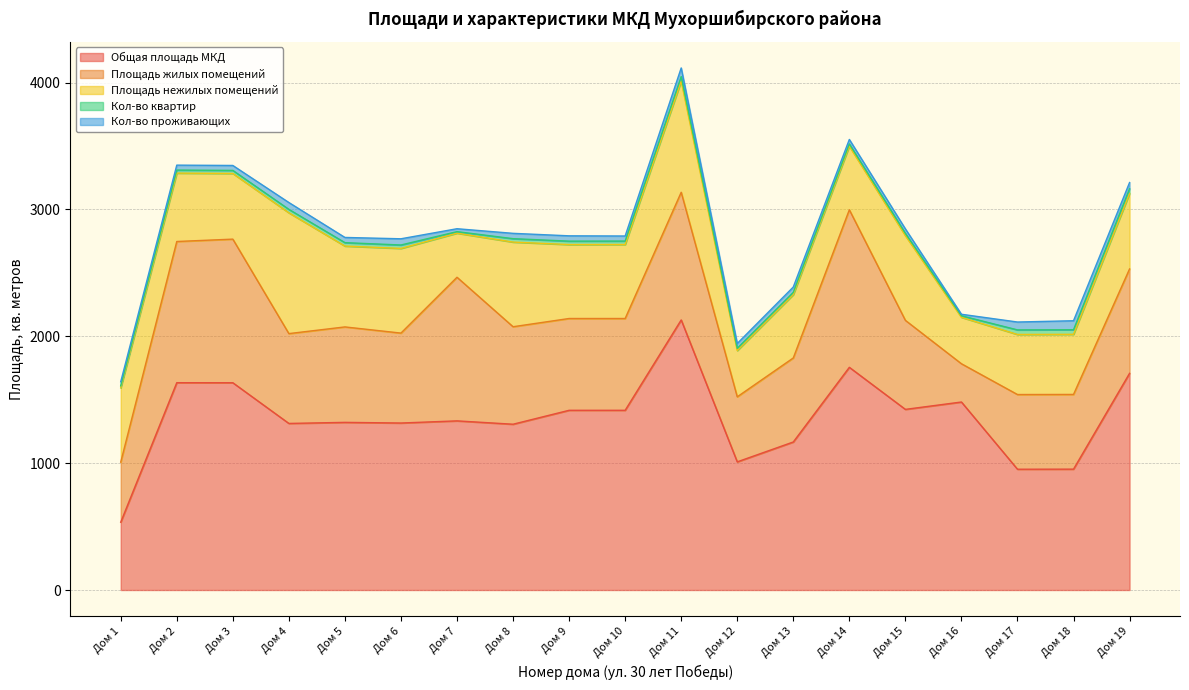

What is the maximum value for Площадь нежилых помещений?

952.4